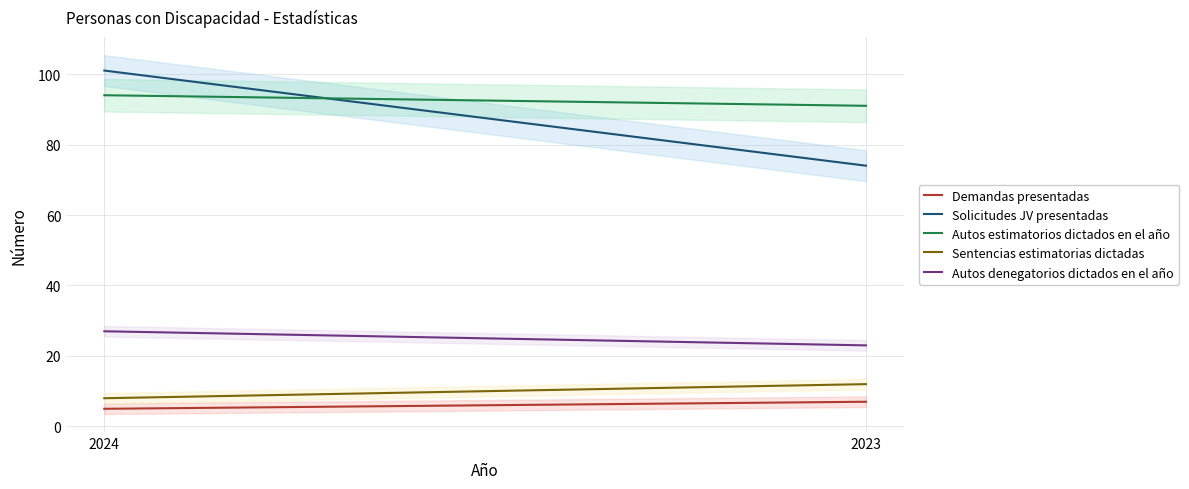

How many series are shown in this chart?

5